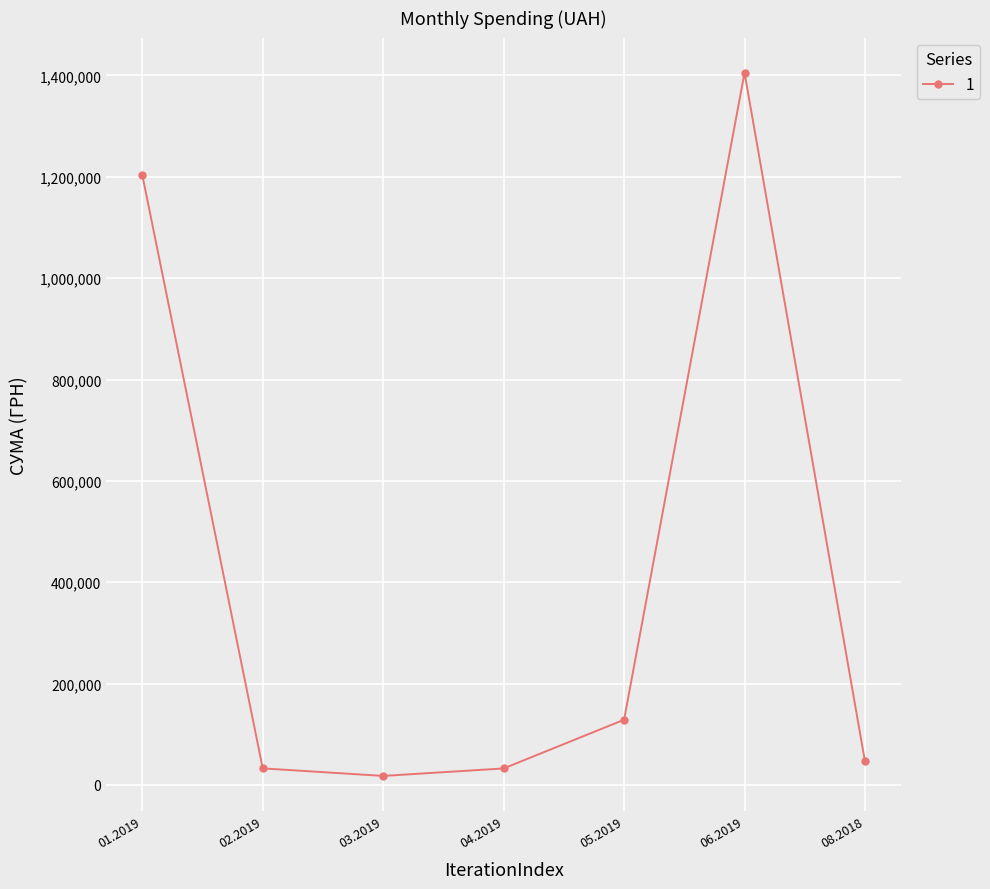

What is the value of the 5th point from the left?

128665.7